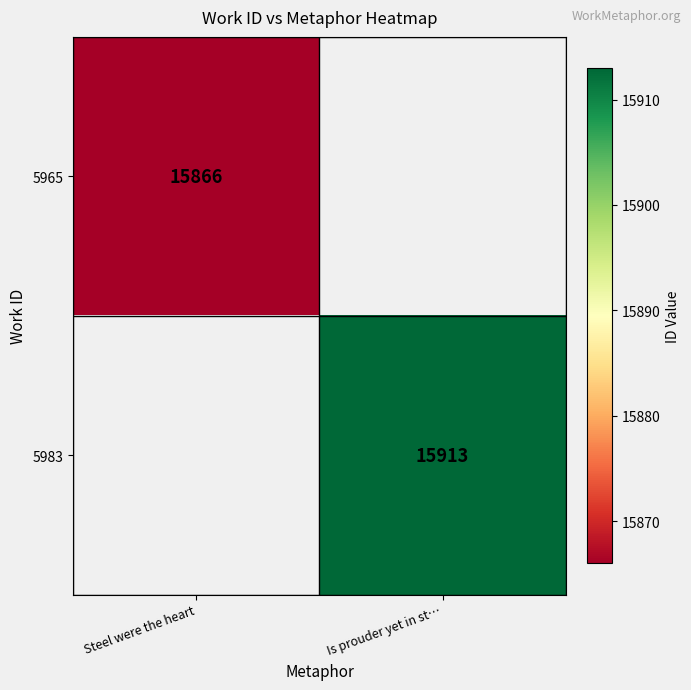

What is the total value across all series at Steel were the heart?

15866